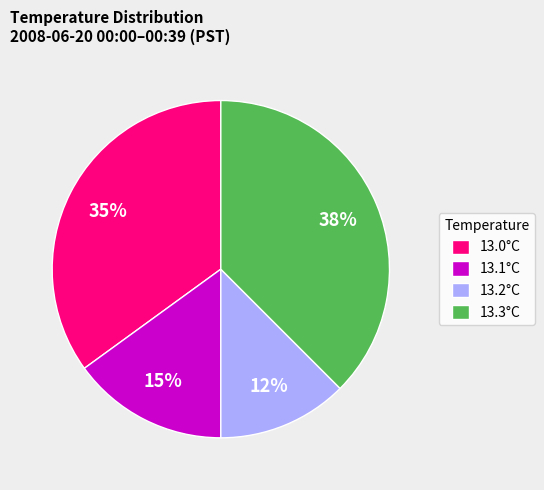

Rank the categories by value from lowest to highest.

13.2°C, 13.1°C, 13.0°C, 13.3°C